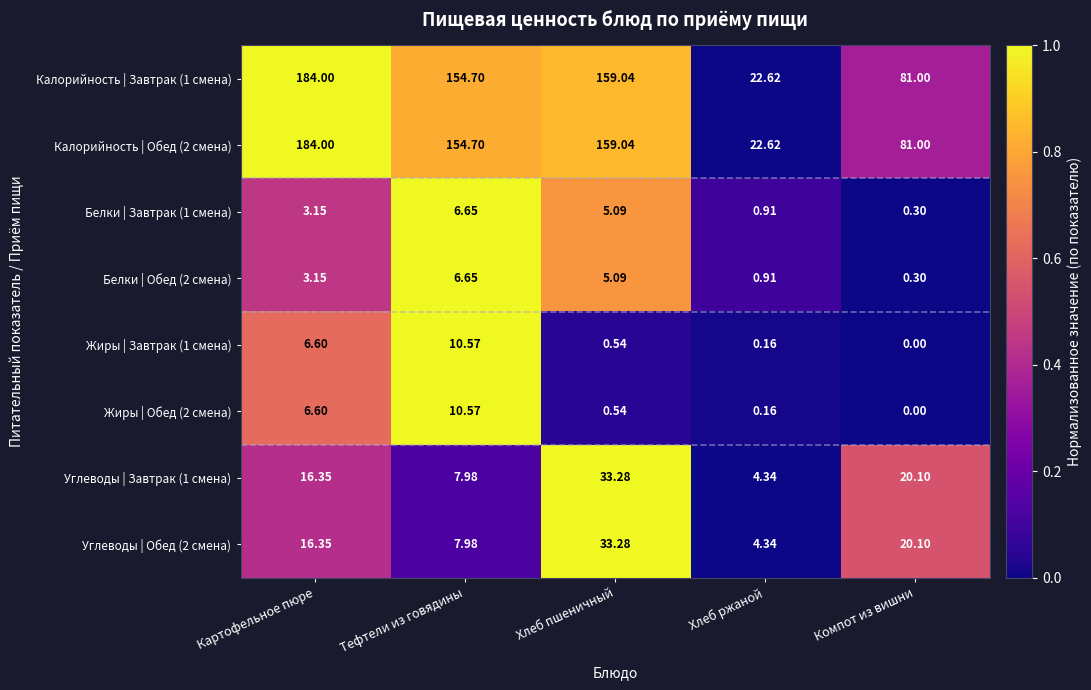

Is the value of Белки | Завтрак (1 смена) at Хлеб пшеничный greater than the value of Жиры | Обед (2 смена) at Хлеб пшеничный?

Yes